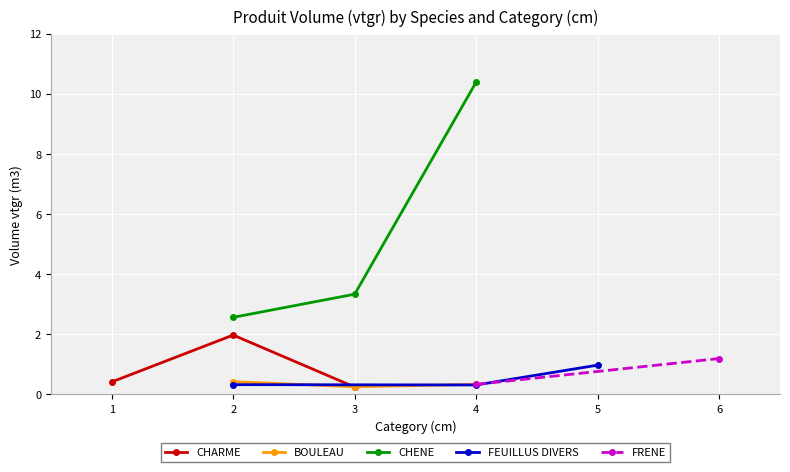

What is the maximum value for CHENE?

10.4